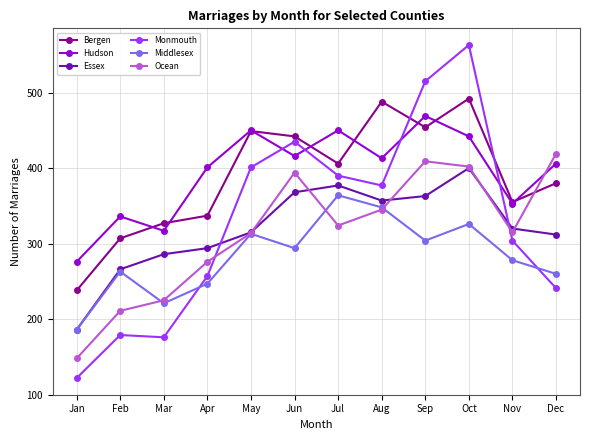

What is the total value across all series at May?

2242